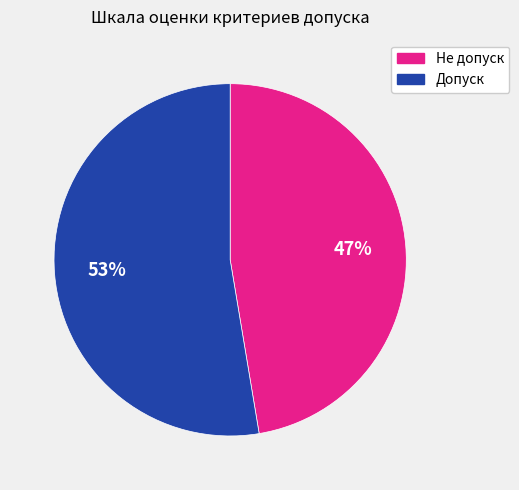

Count the number of slices in the pie.

2